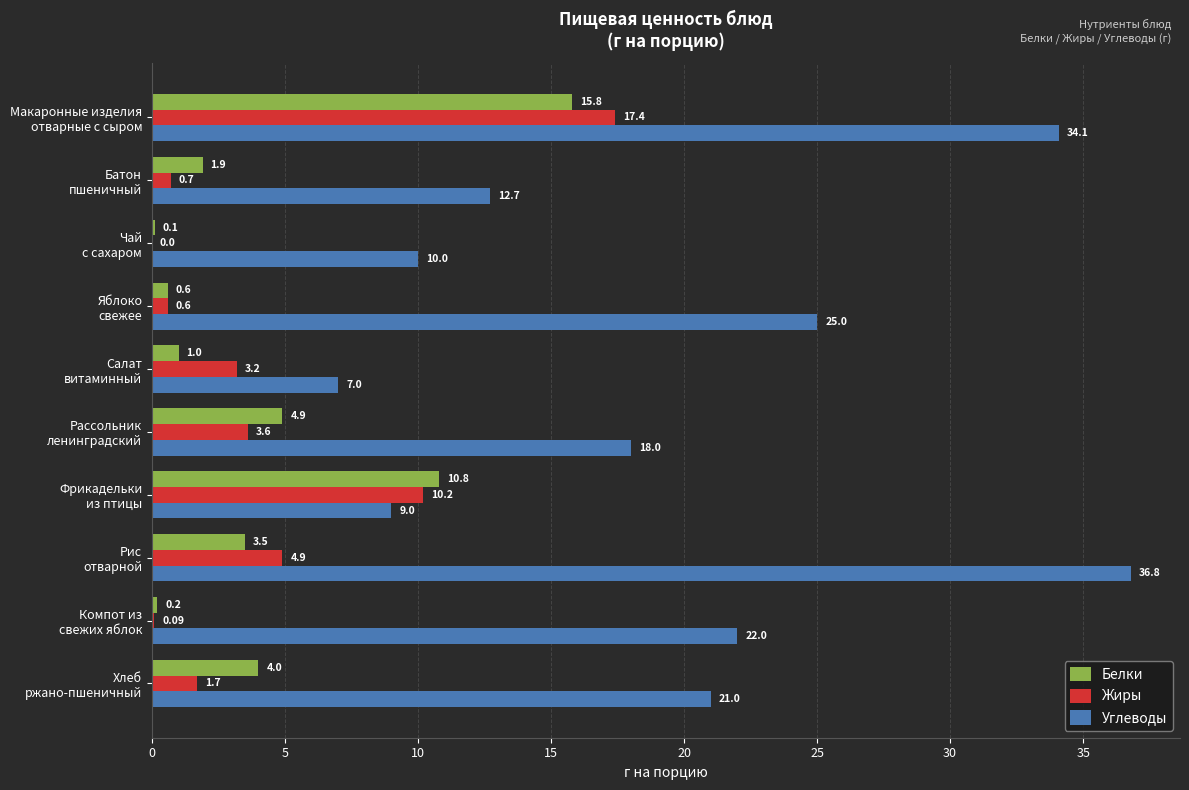

What is the sum of all Белки values?

42.8